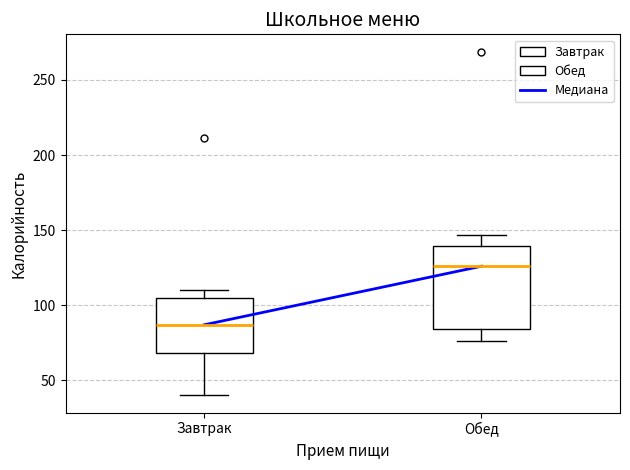

Comparing the boxes themselves (not the whiskers), which one is the tallest?

Обед